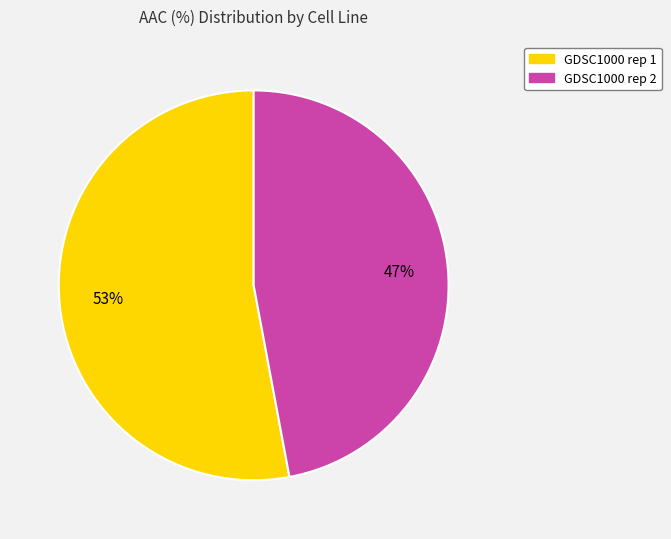

To the nearest percent, what portion does GDSC1000 rep 1 represent?

53%